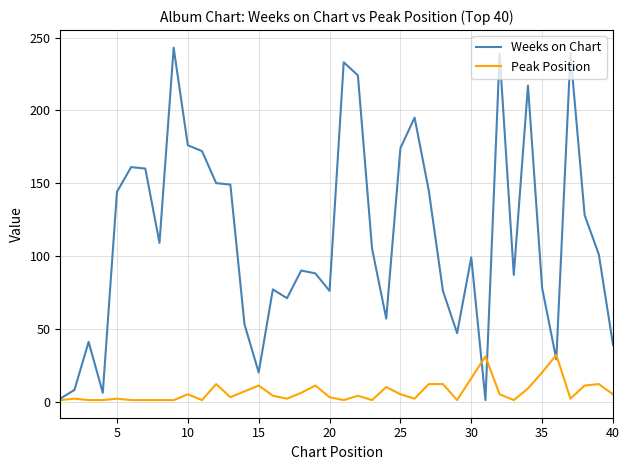

Which series has the largest total across all categories?

Weeks on Chart